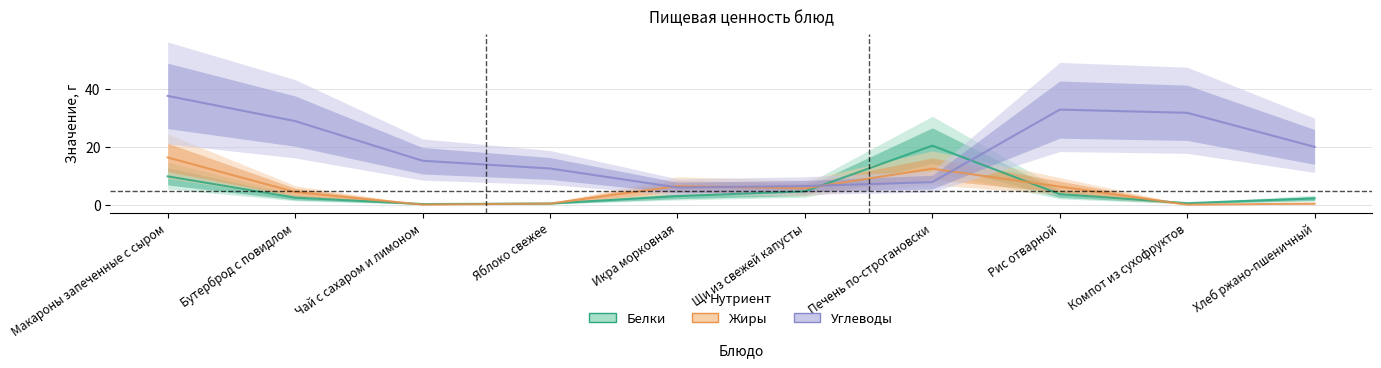

How many interior local peaks does the Углеводы series have?

1